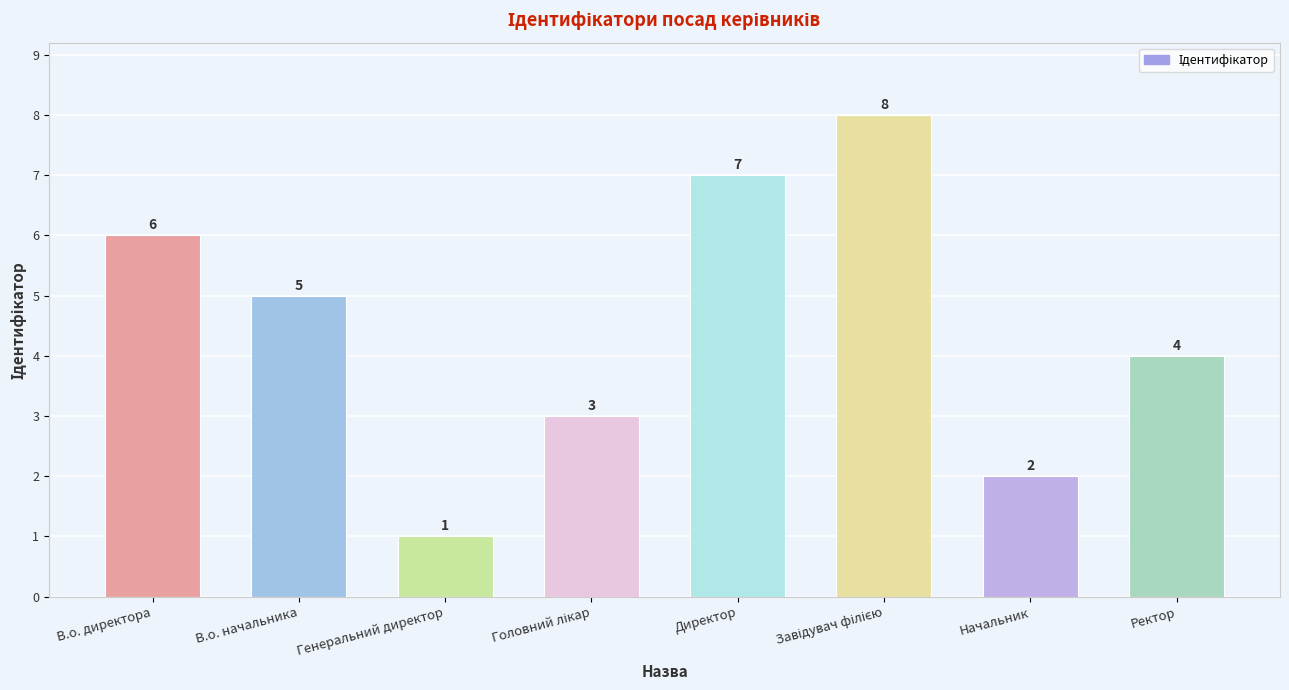

Read the value at В.о. директора.

6